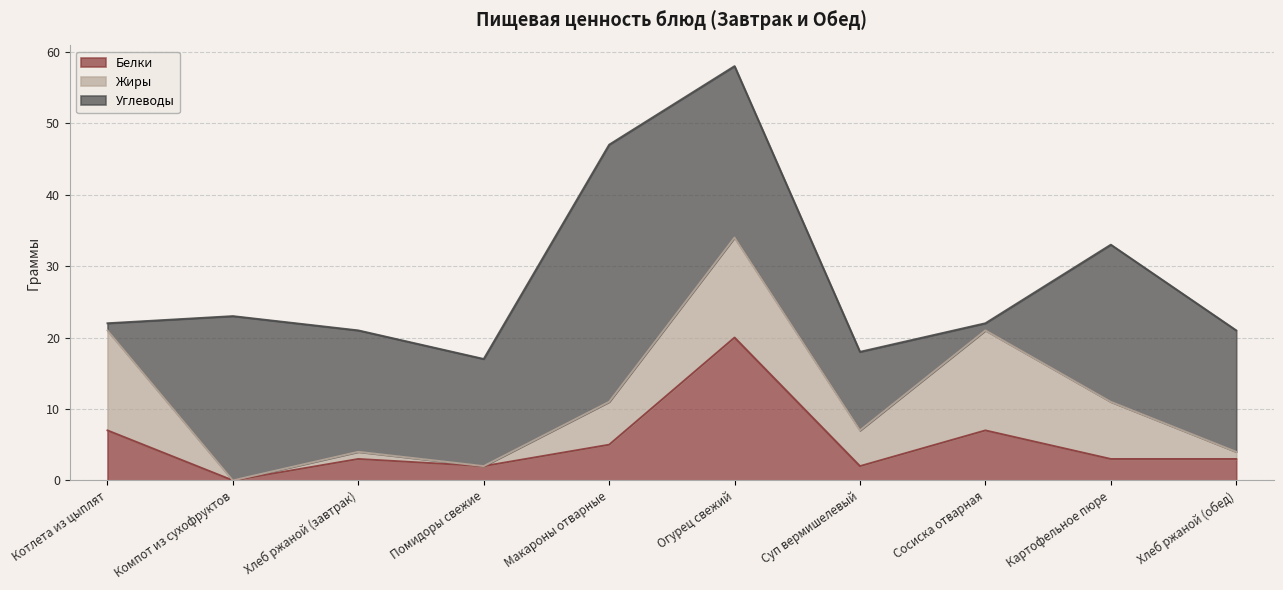

Where do Белки and Жиры first cross each other?

Помидоры свежие and Макароны отварные